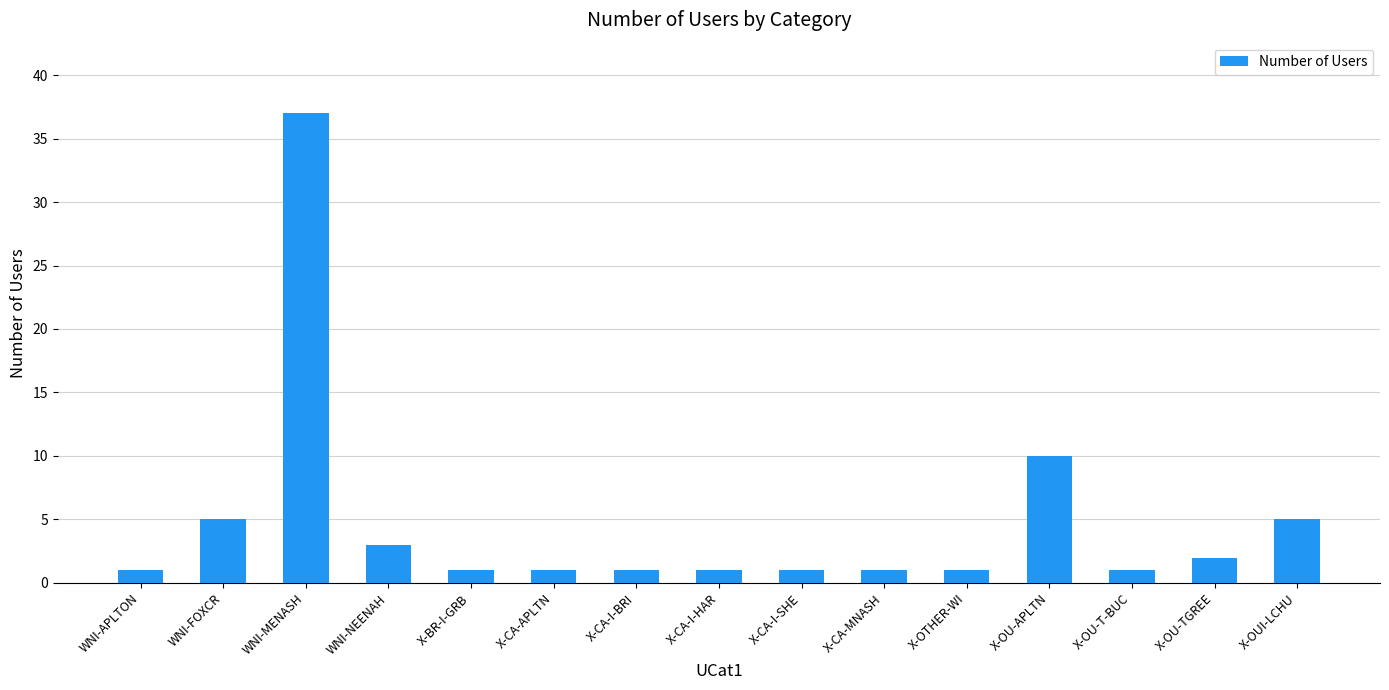

What is the difference between the maximum and second lowest values?

36